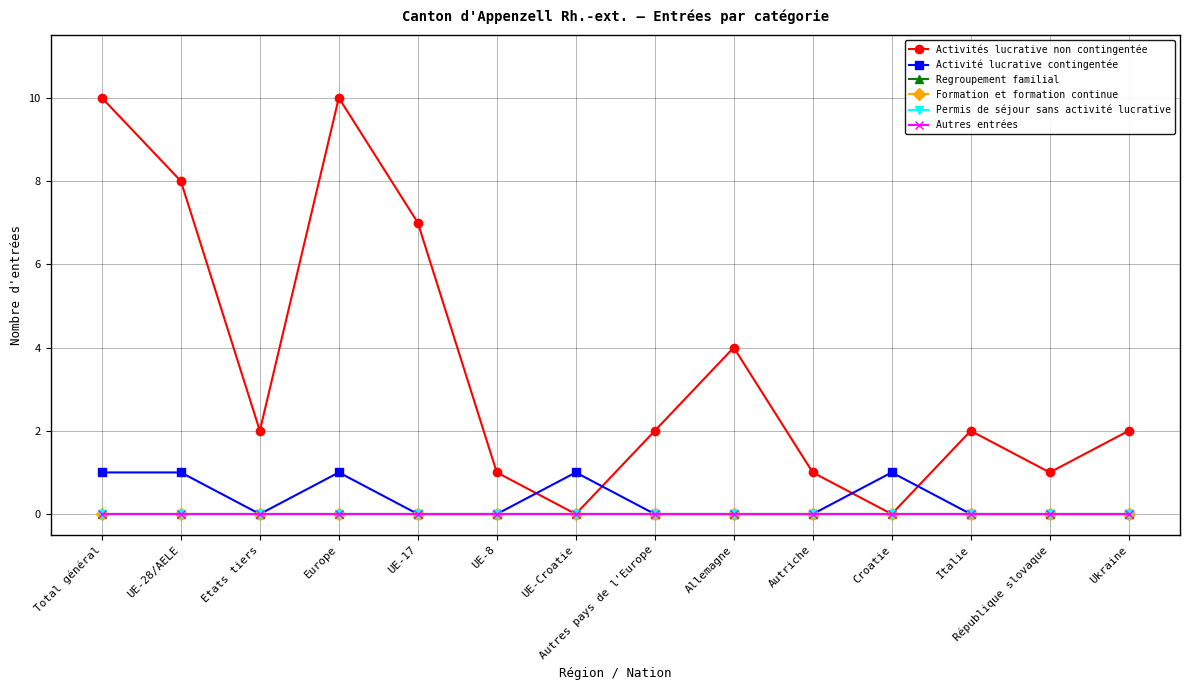

Is this an area chart (filled region under the line)?

No